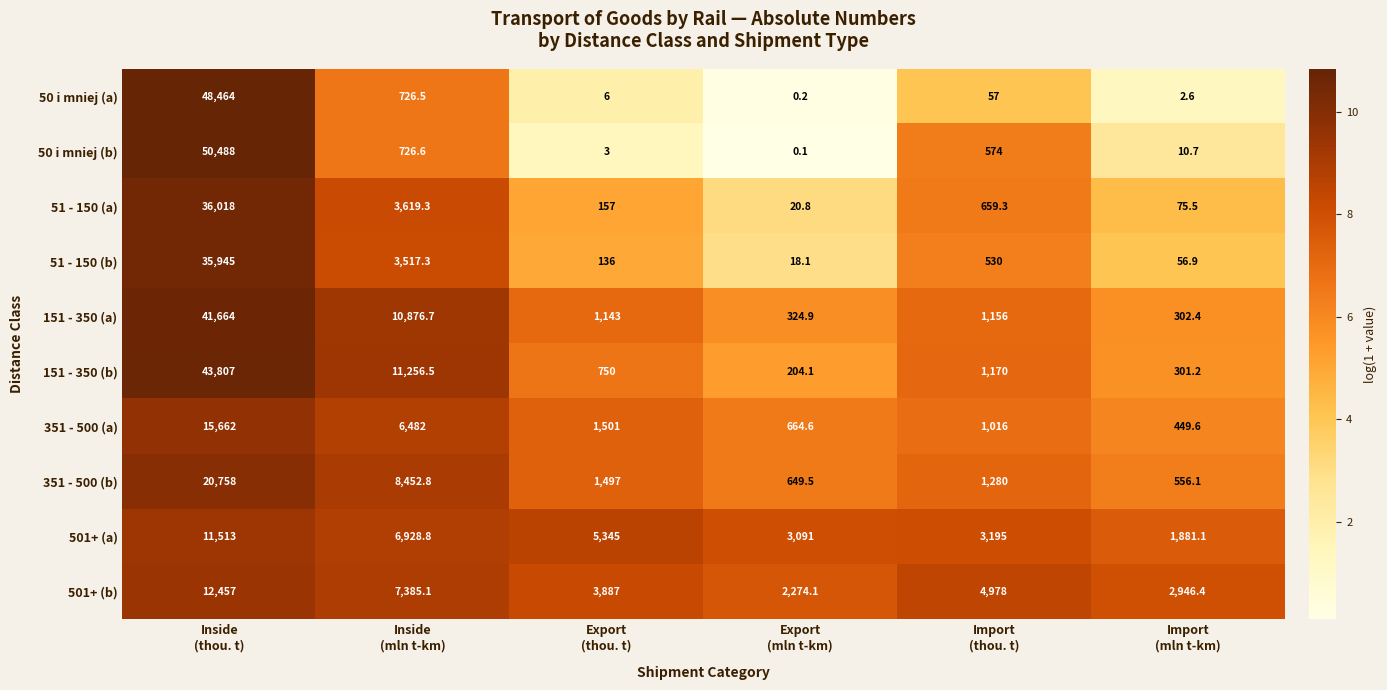

At how many categories does at least one series exceed 3976?

4